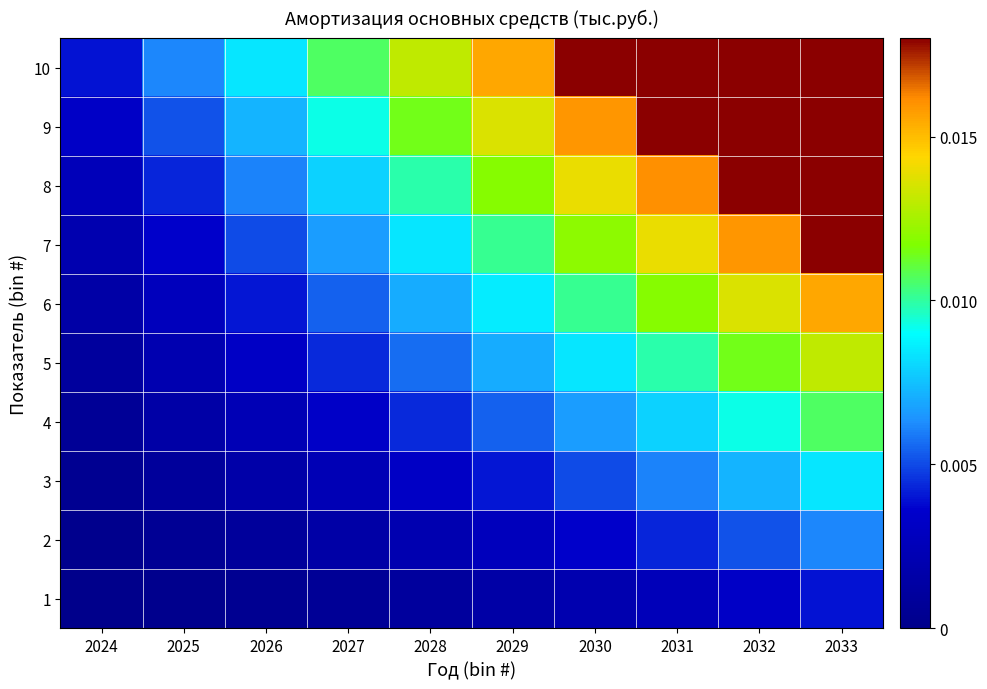

At how many categories does at least one series exceed 0?

10